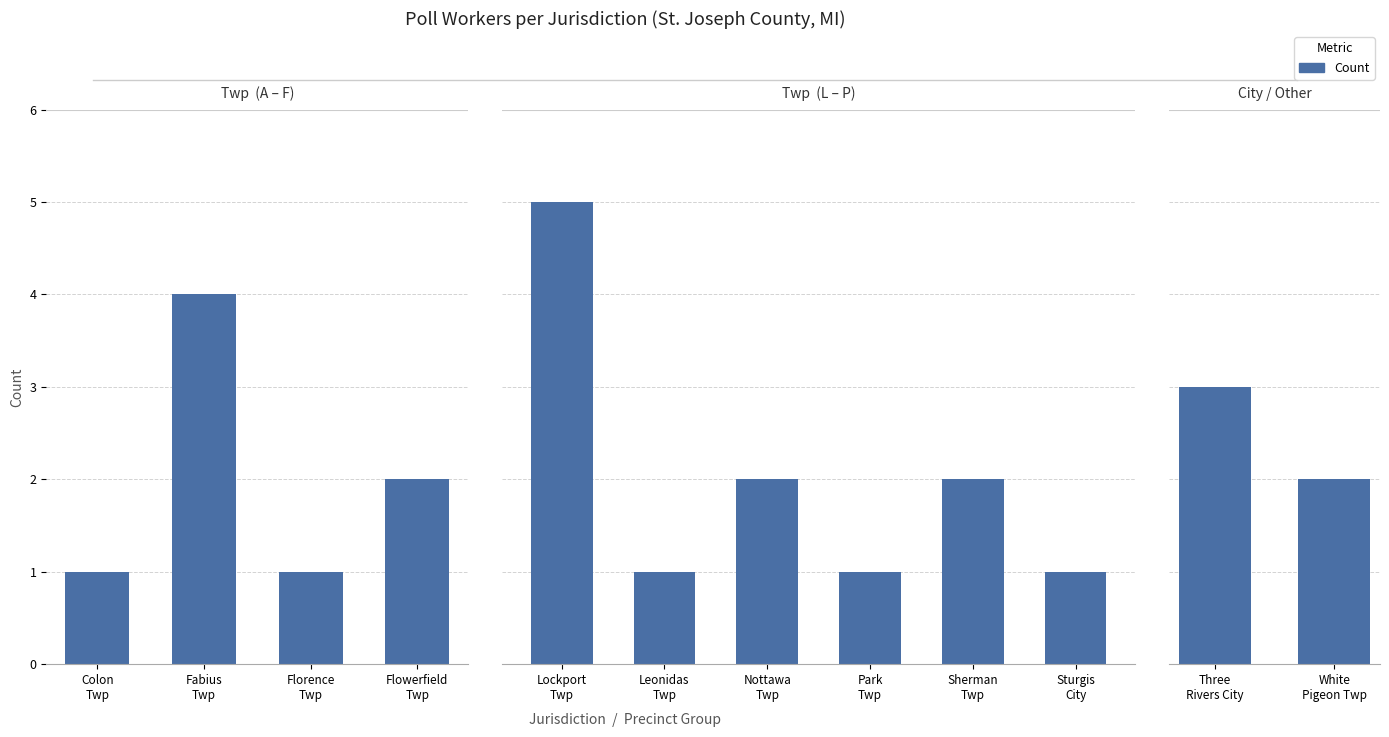

What position from the left is White Pigeon Twp?

2